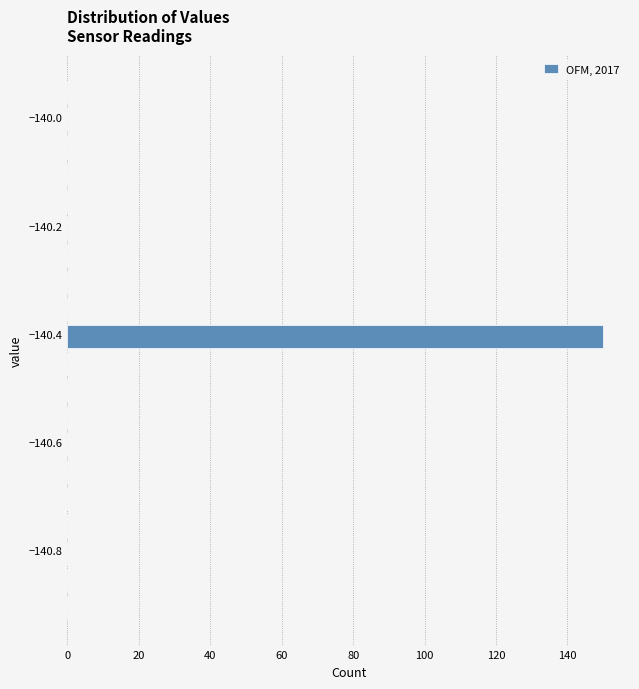

Around what value on the y-axis is the longest bar? Give the approximate position of its centre, as read against the axis.

-140.40